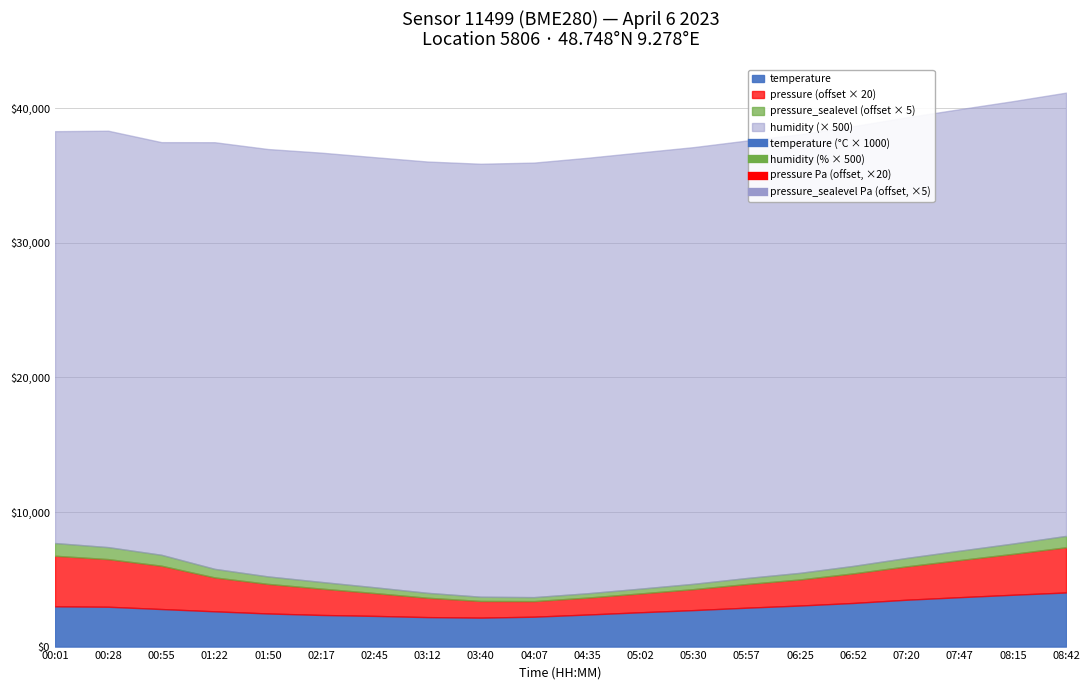

At which label is humidity closest to 63?

01:22